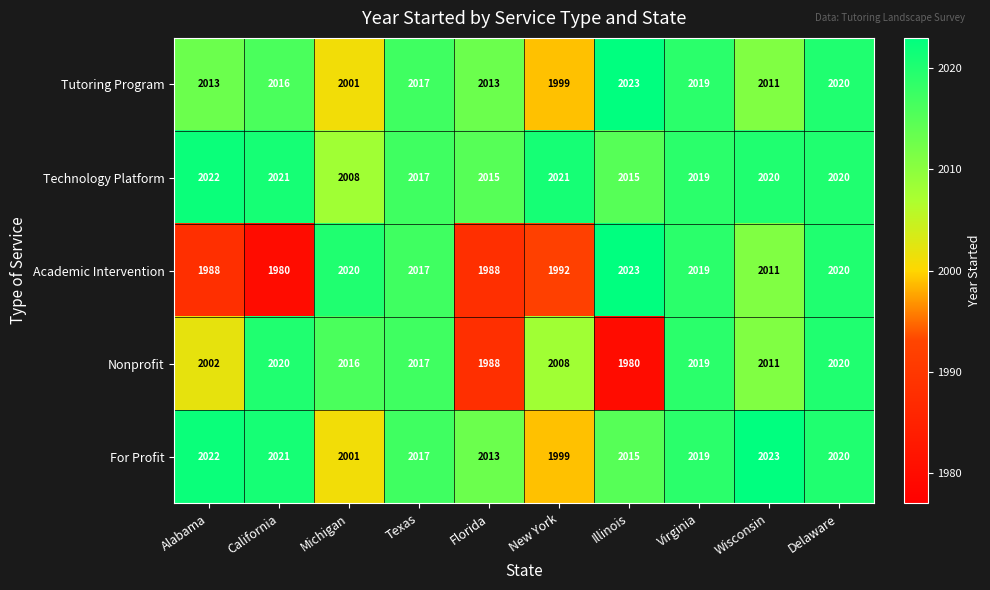

The Nonprofit series shows 2002 at Alabama. True or false?

True